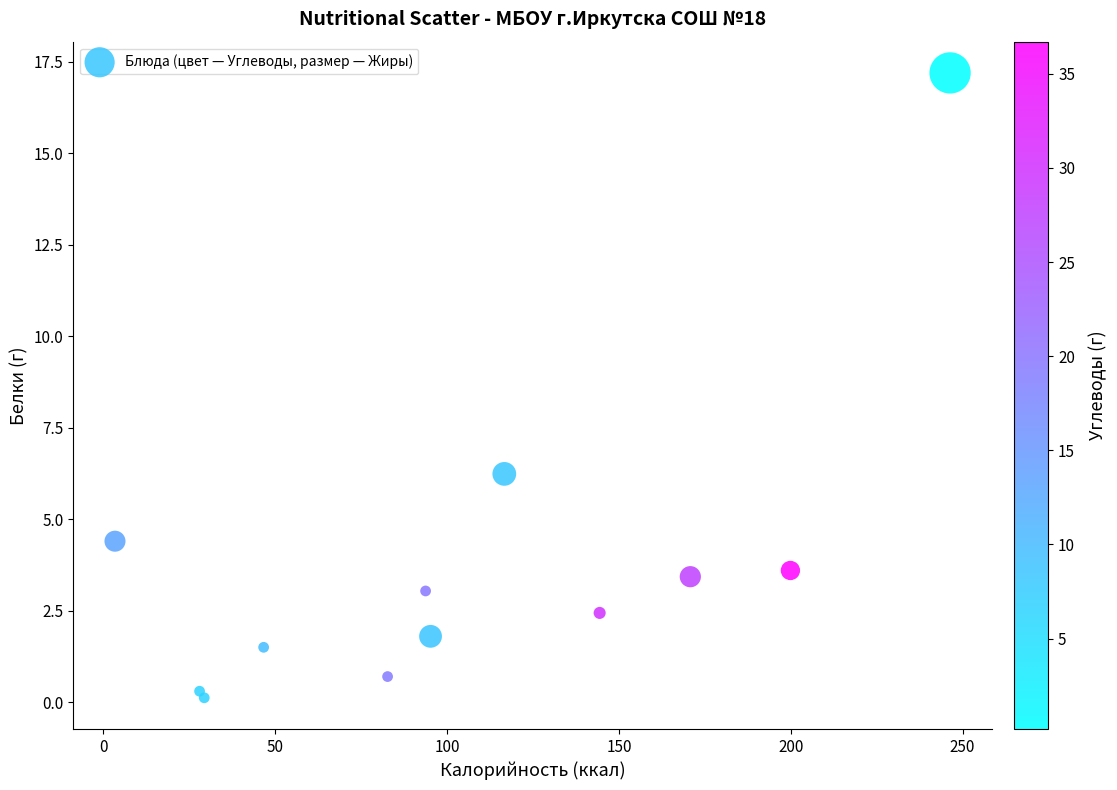

What Y value in the scatter plot is closest to 8?

6.2